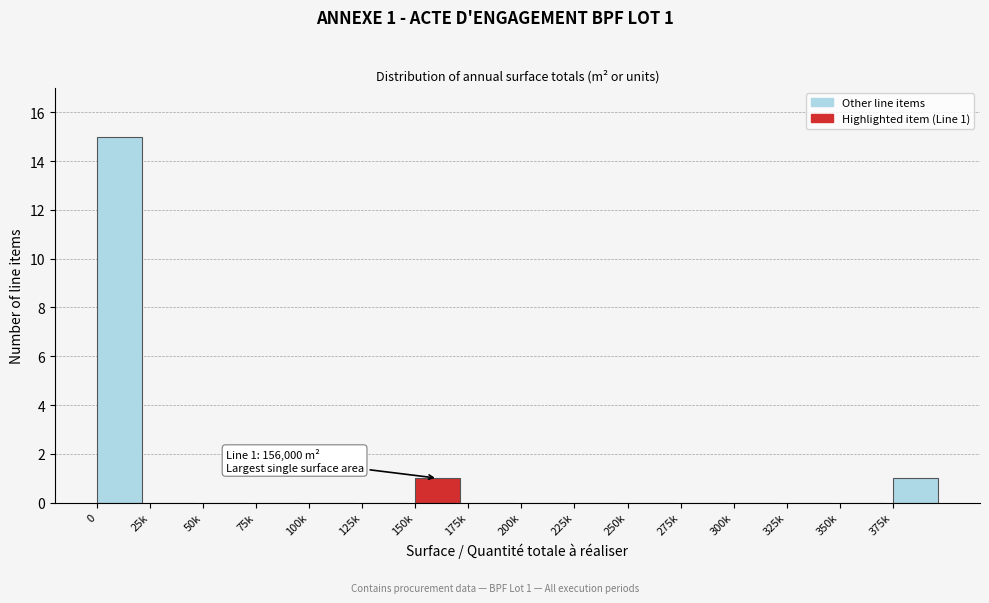

Reading right to left, extract all data points from this chart.

375k=1	350k=0	325k=0	300k=0	275k=0	250k=0	225k=0	200k=0	175k=0	150k=1	125k=0	100k=0	75k=0	50k=0	25k=0	0=15